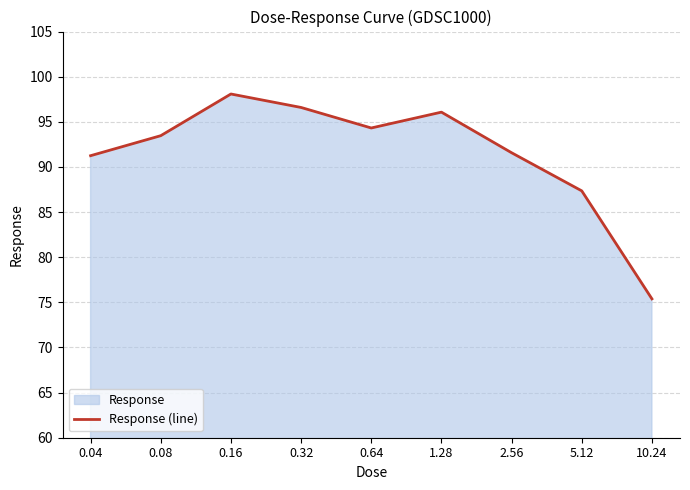

What is the sum of all values?

824.1